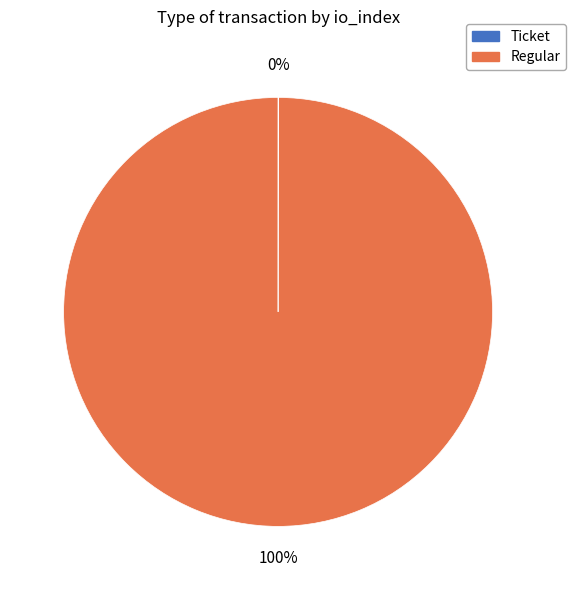

To the nearest percent, what is the difference between the largest and smallest slice percentages?

100%